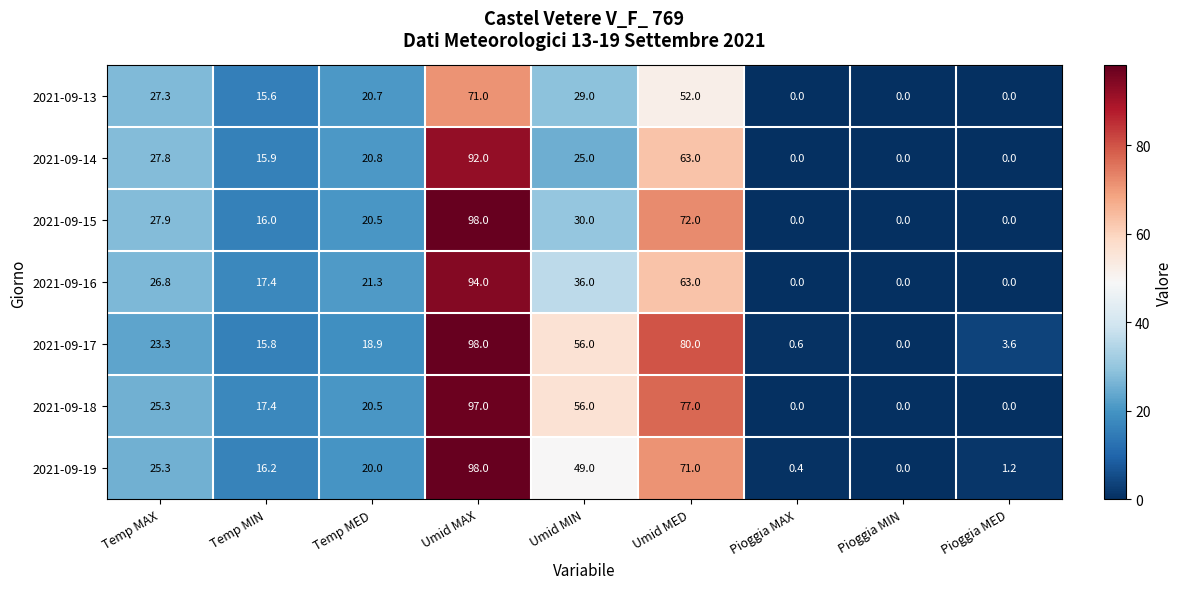

How many series are shown in this chart?

7